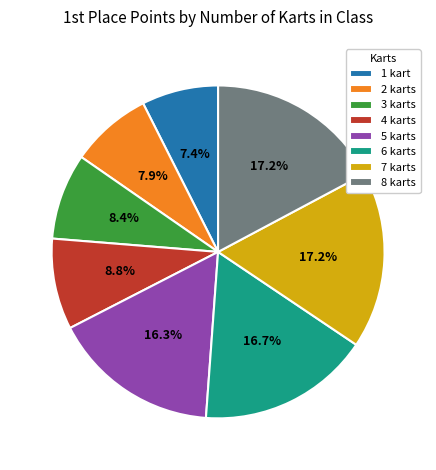

Count the number of slices in the pie.

8